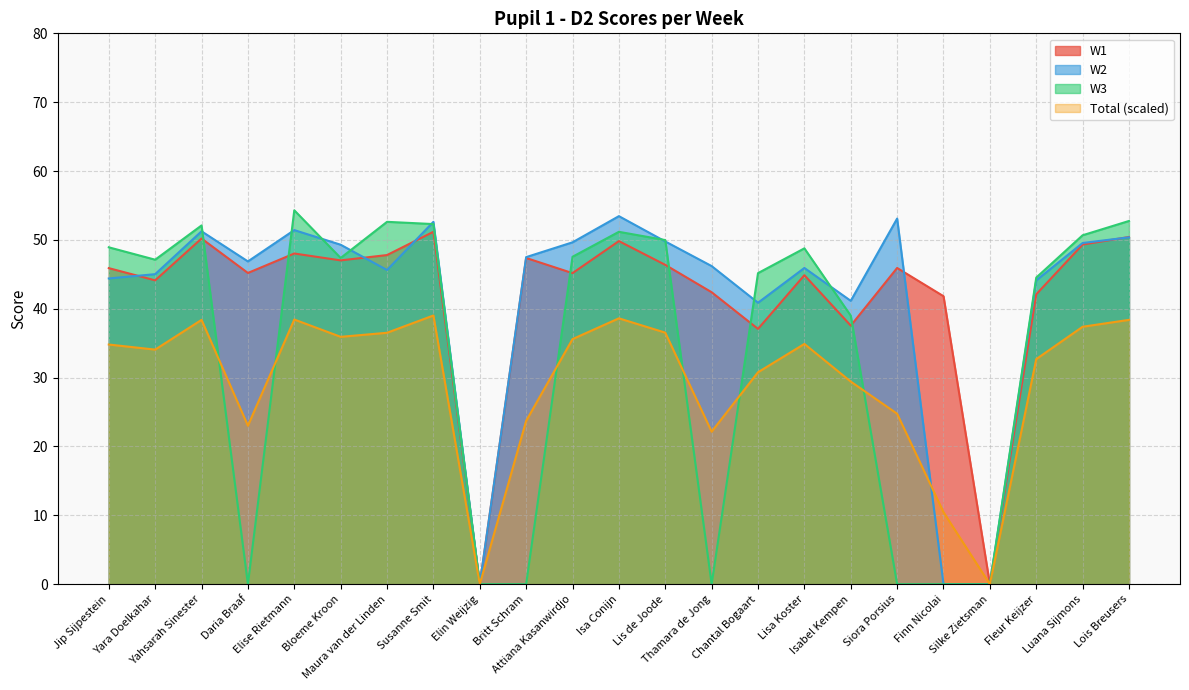

How many series are shown in this chart?

4